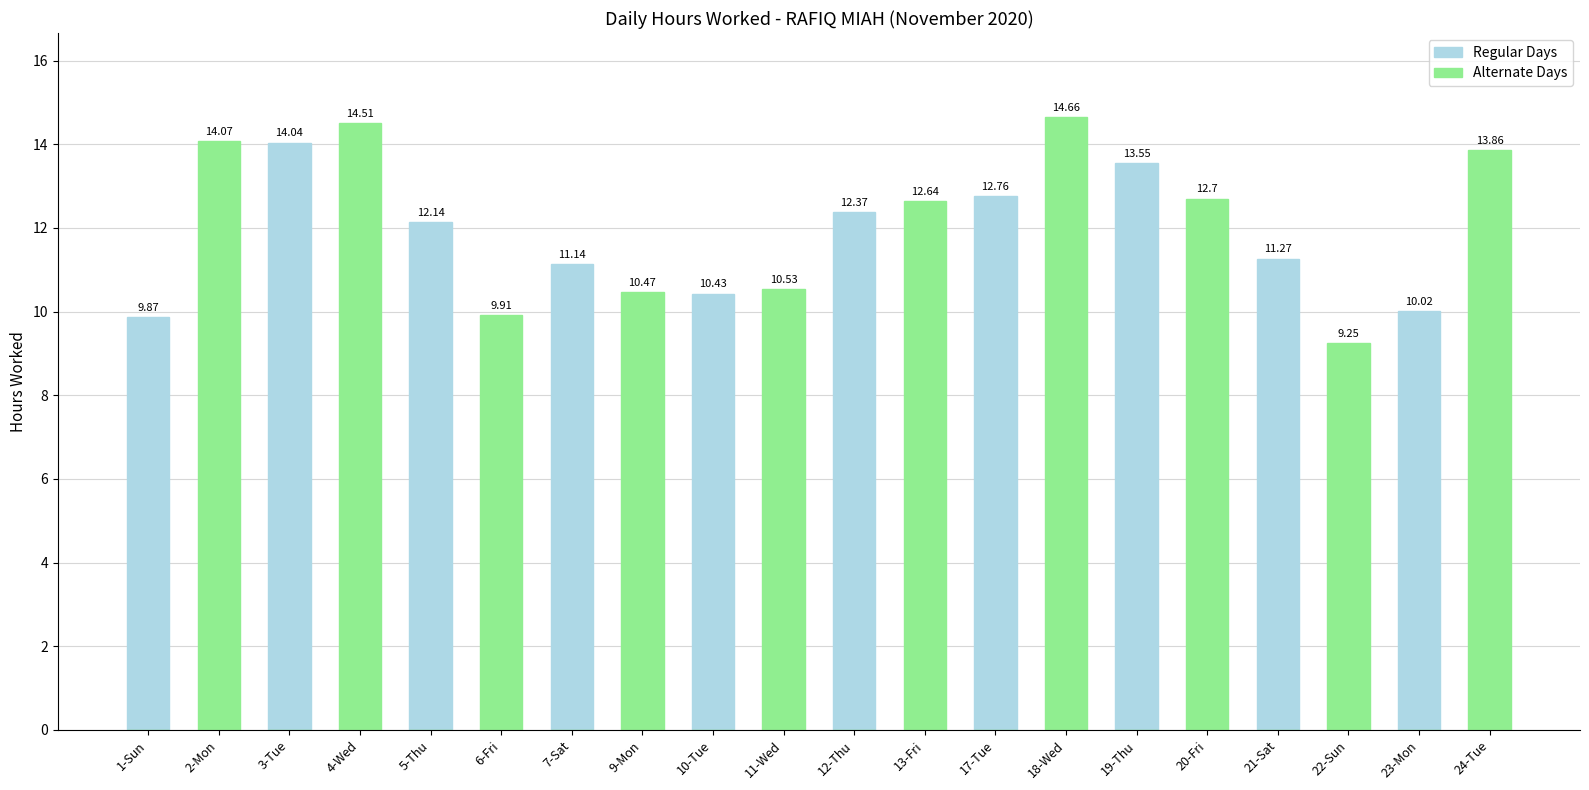

List the series in order of their overall mean, highest first.

Alternate Days, Regular Days